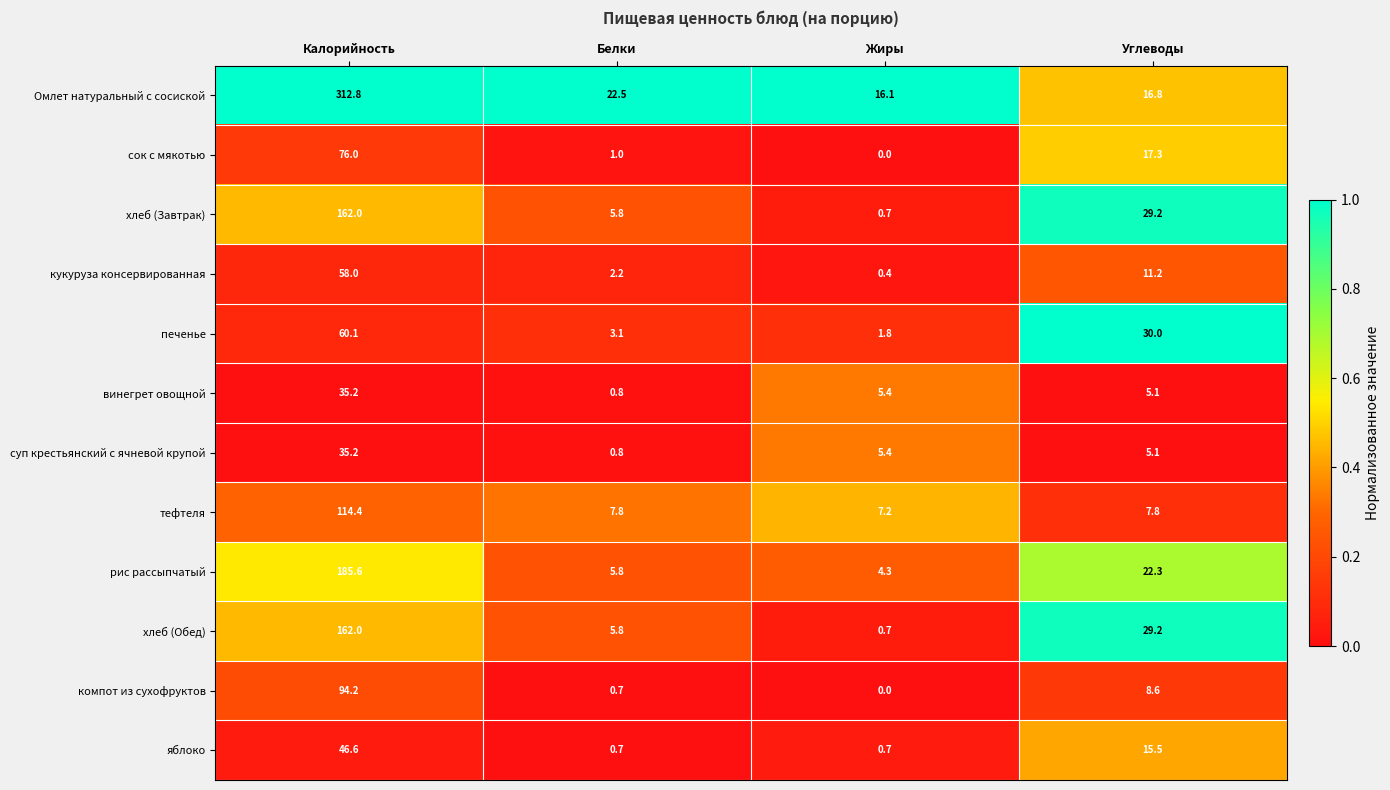

At which category is the sum across all series the highest?

Калорийность